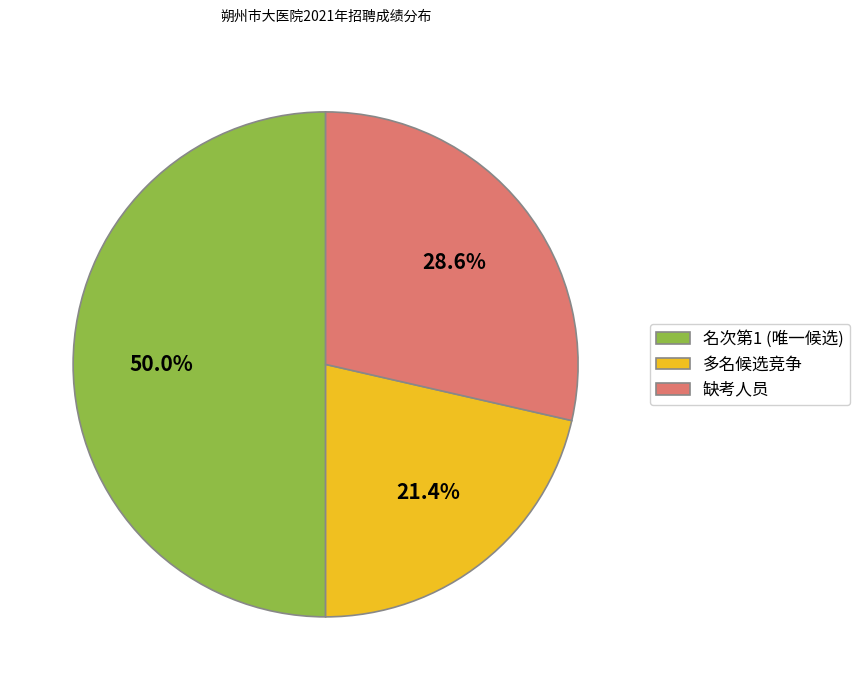

Is 缺考人员 the majority of the pie?

No